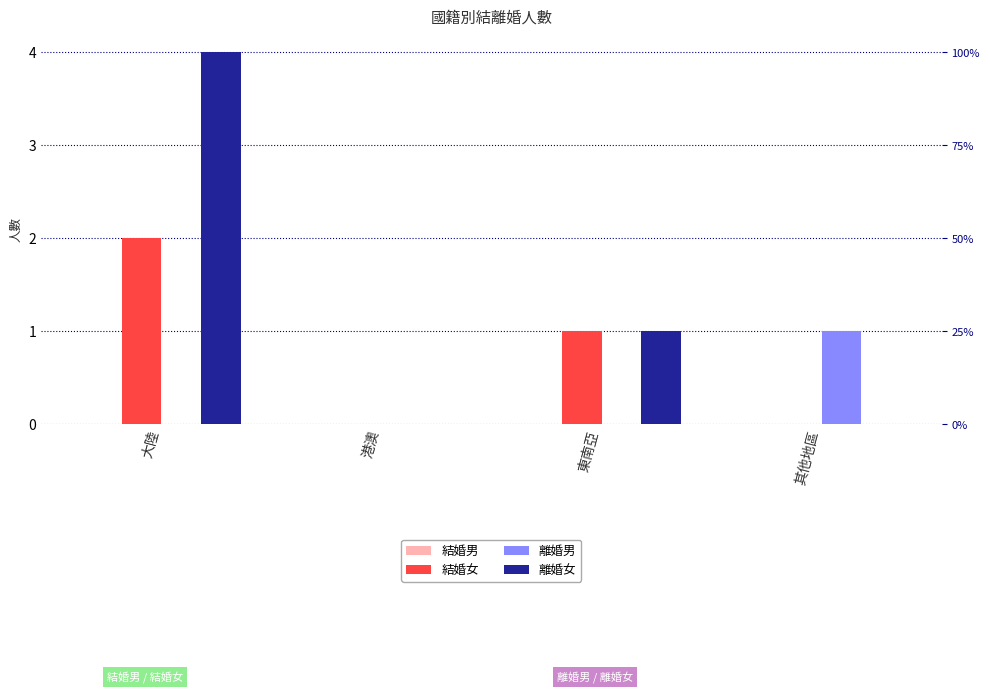

What position from the right is 大陸?

4